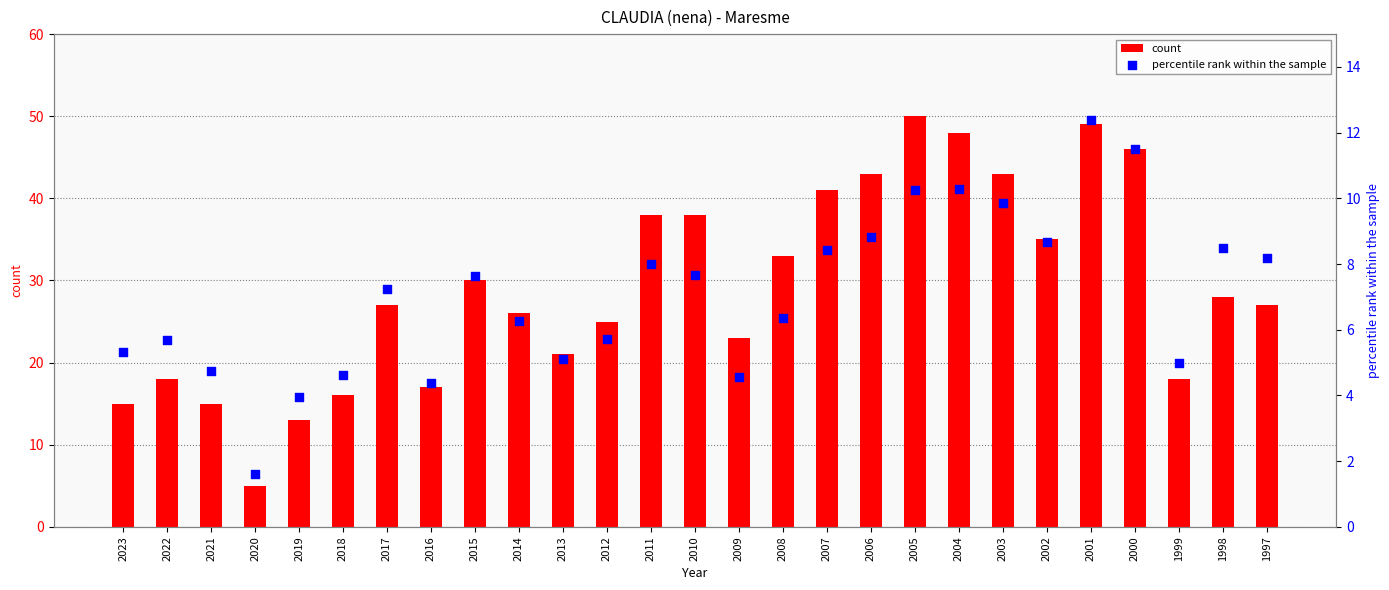

At how many categories does at least one series exceed 10?

26